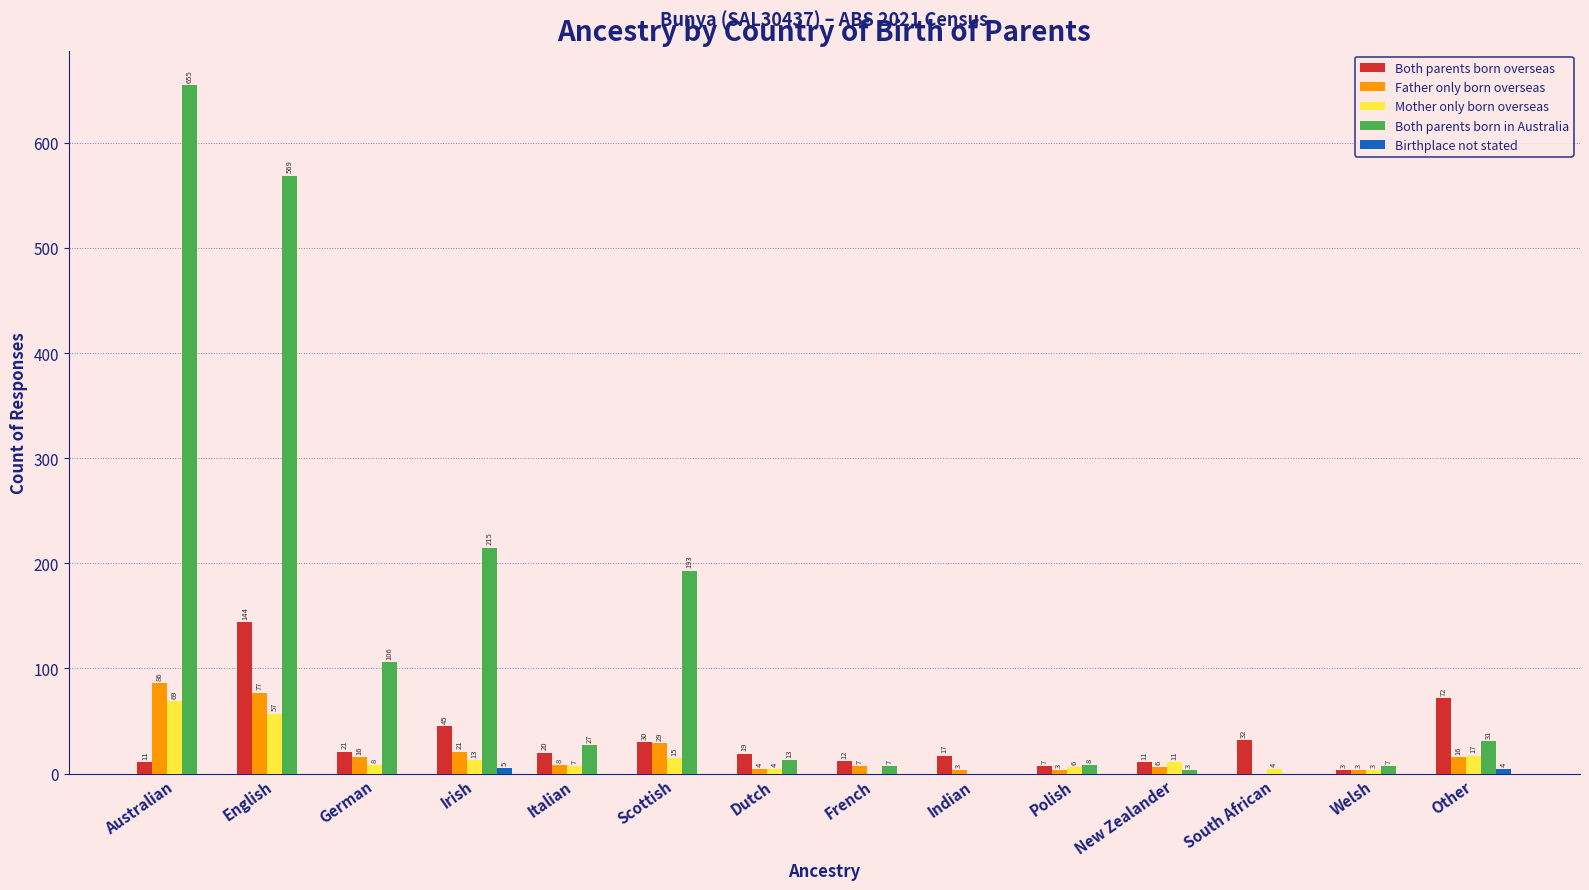

Which series changed the most between English and Irish?

Both parents born in Australia